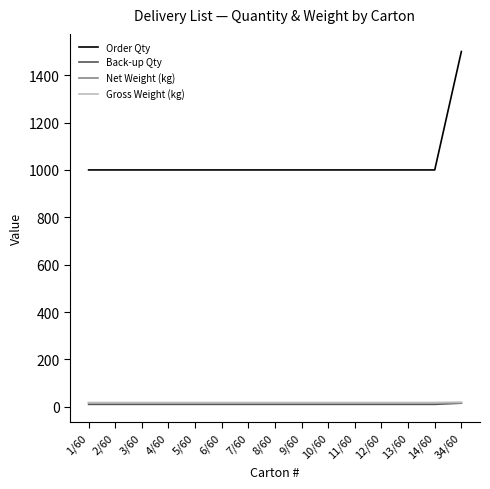

What is the difference between the maximum and second lowest values in the Back-up Qty series?

5.0